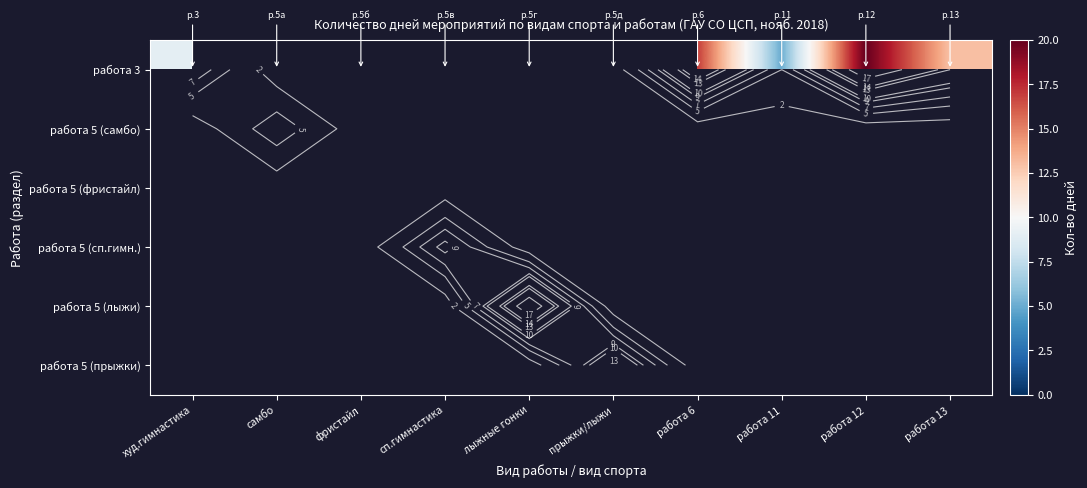

What is the minimum value shown in the chart?

2.0